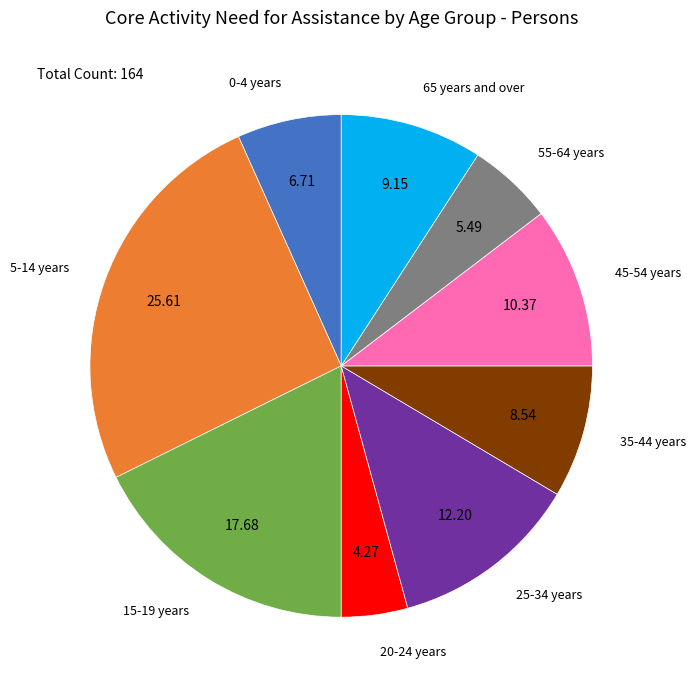

Rank the categories by value from lowest to highest.

20-24 years, 55-64 years, 0-4 years, 35-44 years, 65 years and over, 45-54 years, 25-34 years, 15-19 years, 5-14 years